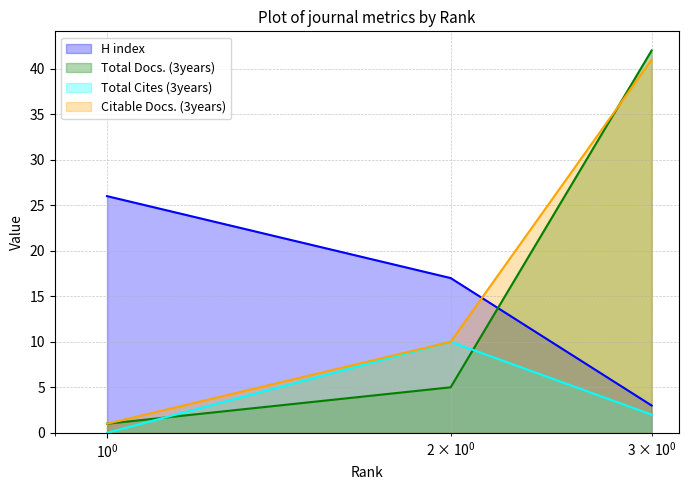

What is the sum of all Total Docs. (3years) values?

48